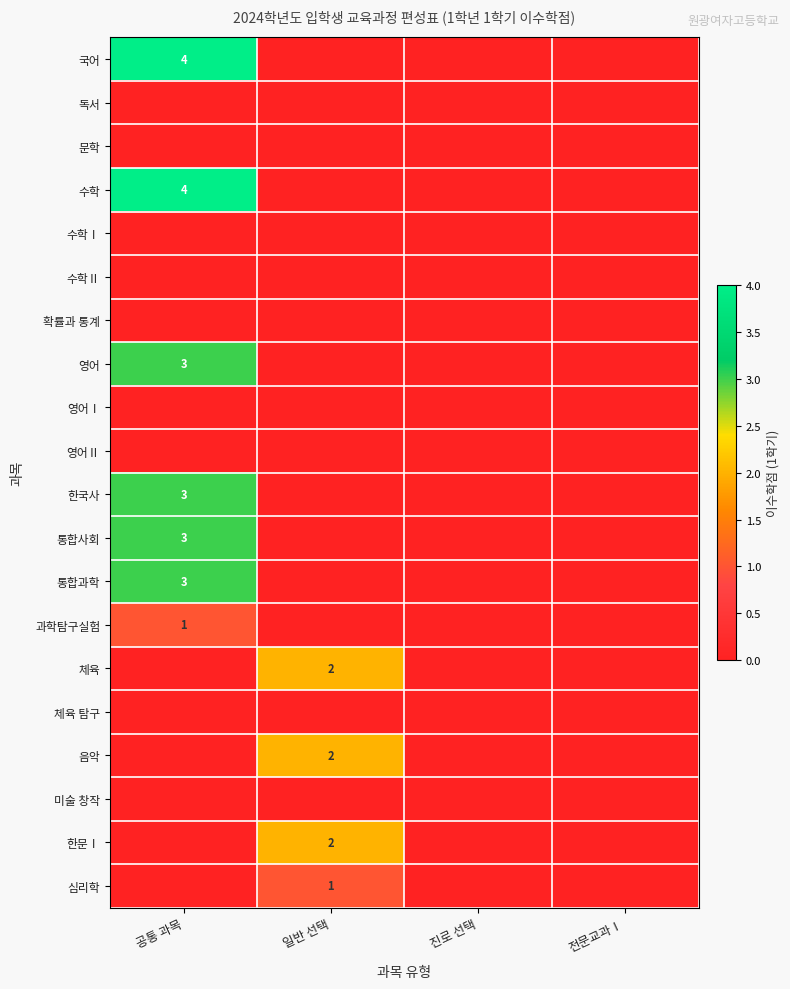

At how many categories does at least one series exceed 1?

2